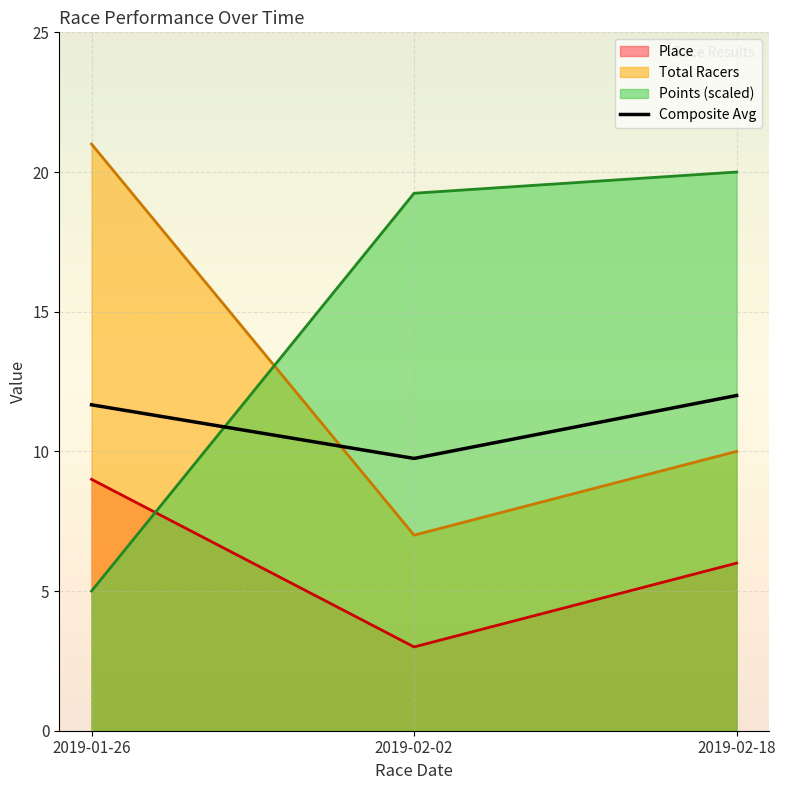

Reading left to right, what are all the values shown in this chart?

Place: 2019-01-26=9.0	2019-02-02=3.0	2019-02-18=6.0
Total Racers: 2019-01-26=21.0	2019-02-02=7.0	2019-02-18=10.0
Points (scaled): 2019-01-26=5.0	2019-02-02=19.2	2019-02-18=20.0
Composite Avg: 2019-01-26=11.7	2019-02-02=9.7	2019-02-18=12.0